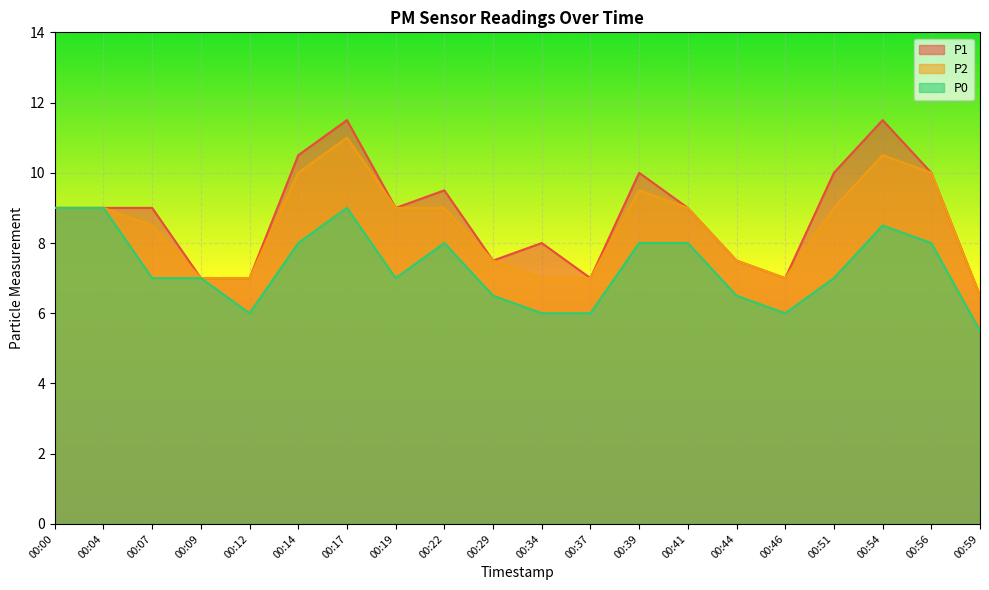

Between 00:14 and 00:51, which series saw the biggest shift?

P2